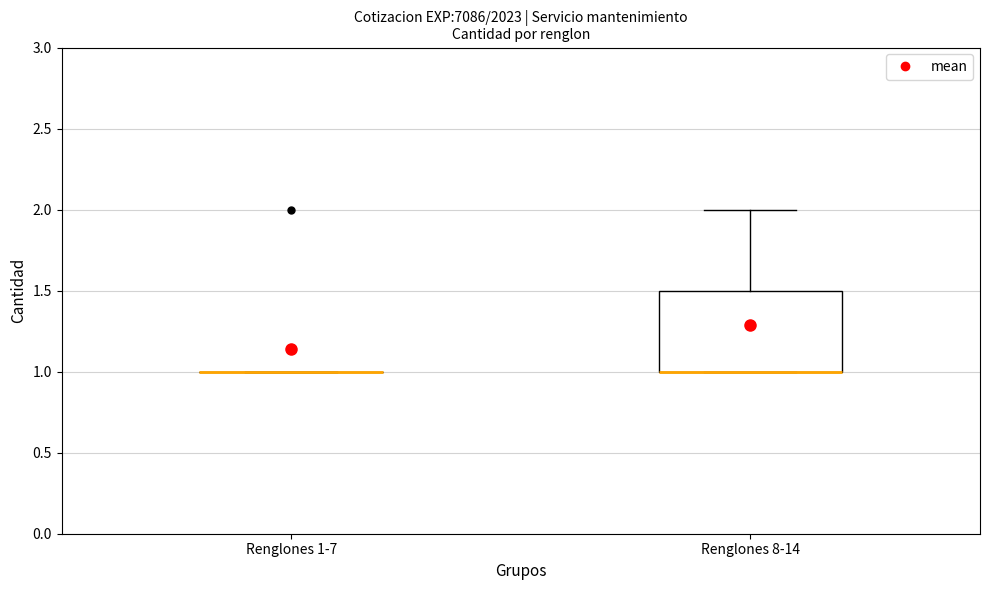

Reading left to right, transcribe this box plot: for each box, give where its median line is, the range the box spans, and where its two whiskers end, as read against the y-axis. The values are not printed on the chart, so give them approximately, as read against the axis.

Renglones 1-7: box collapsed to a line at 1.0, whiskers 1.0 to 1.0
Renglones 8-14: median 1.0 (drawn on the box's lower edge), box 1.0 to 1.5, whiskers 1.0 to 2.0